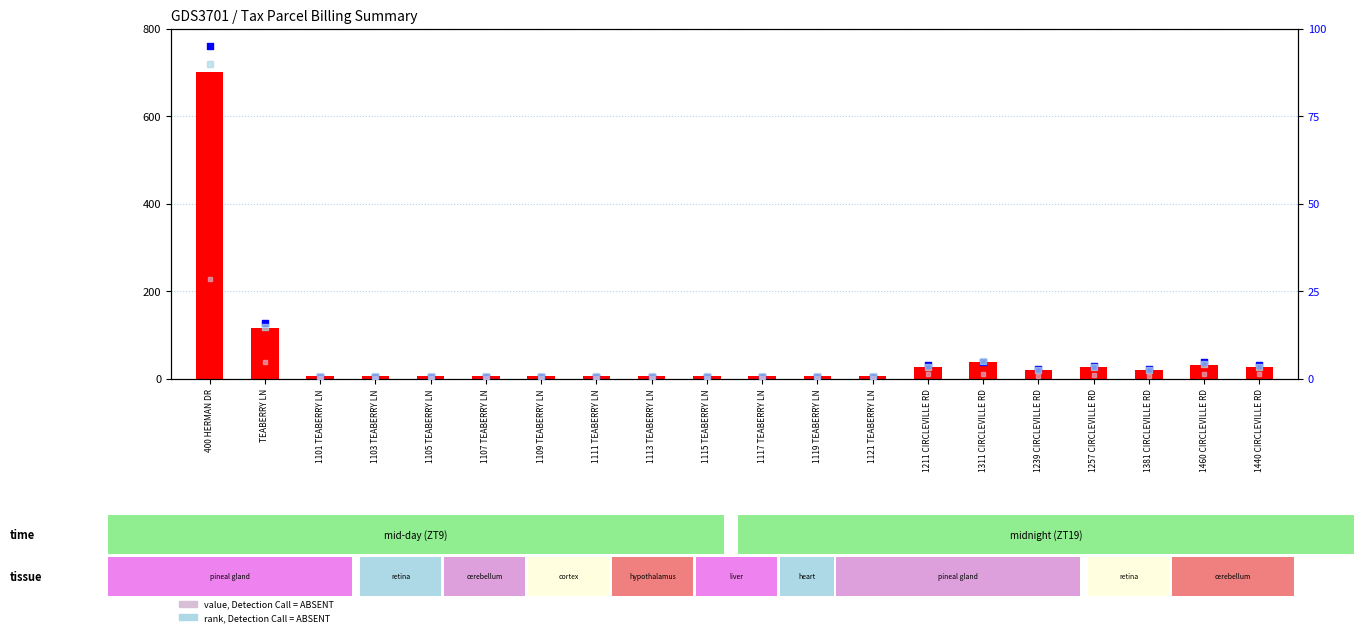

Which series contains the highest Y value?

count